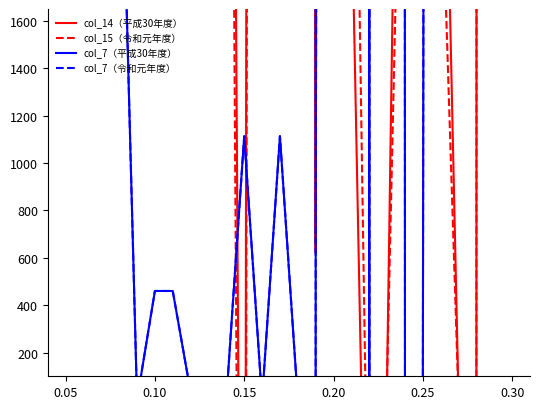

At how many categories does at least one series exceed -614?

26